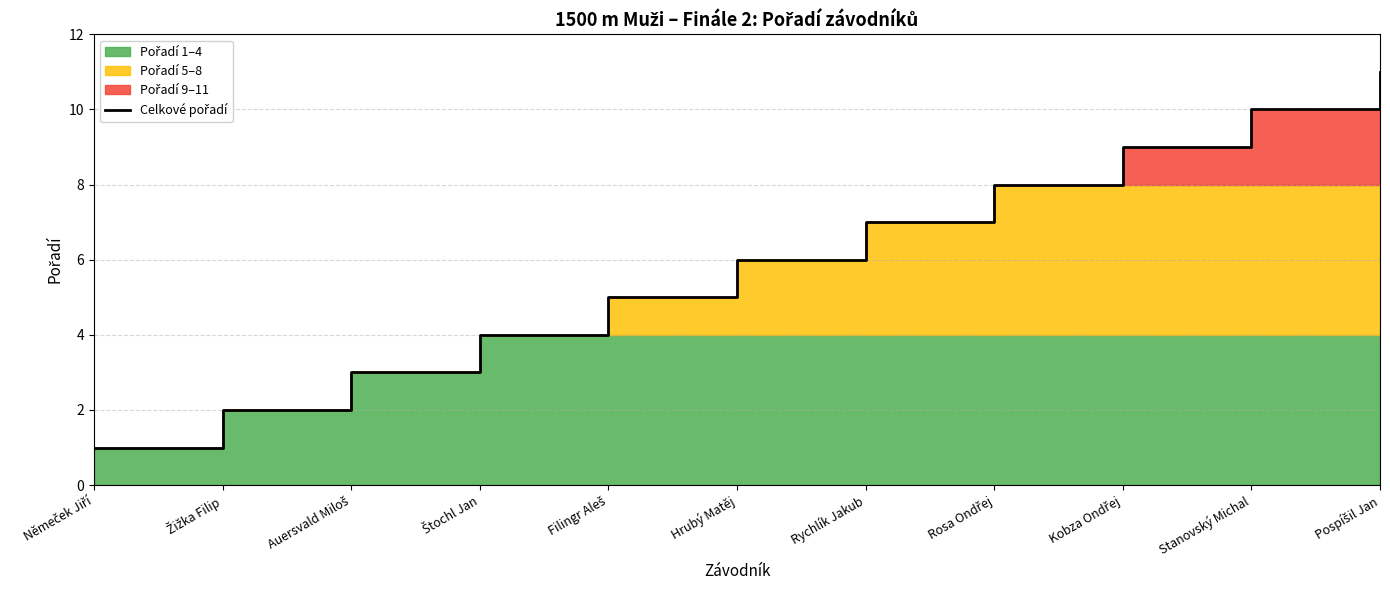

Rank the categories by value from highest to lowest.

Pospíšil Jan, Stanovský Michal, Kobza Ondřej, Rosa Ondřej, Rychlík Jakub, Hrubý Matěj, Filingr Aleš, Štochl Jan, Auersvald Miloš, Žižka Filip, Němeček Jiří